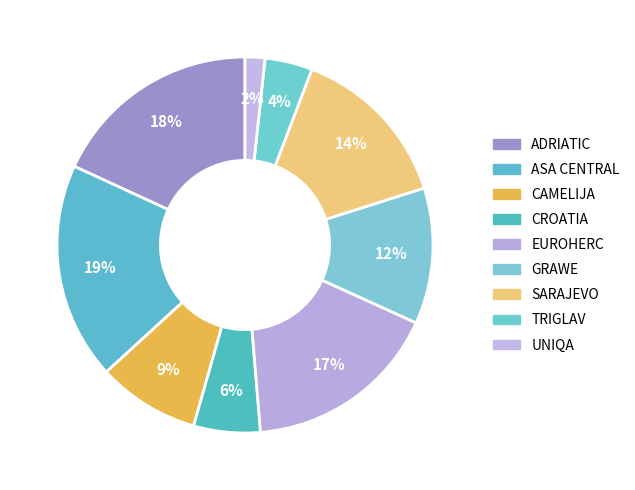

Is it true that CAMELIJA is 9% of the pie?

True